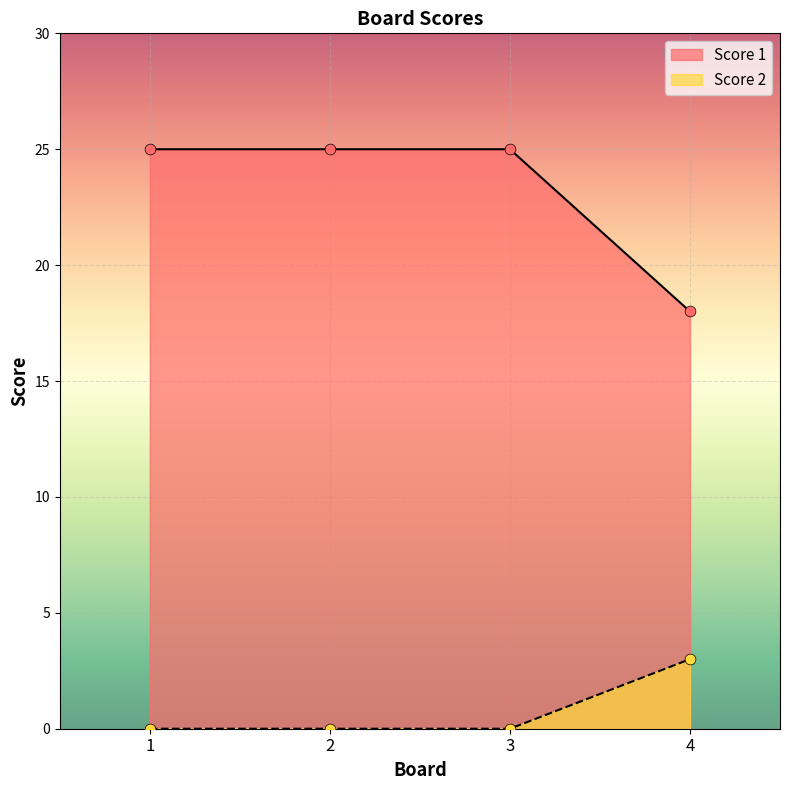

Which series reaches the minimum Y coordinate?

Score 2